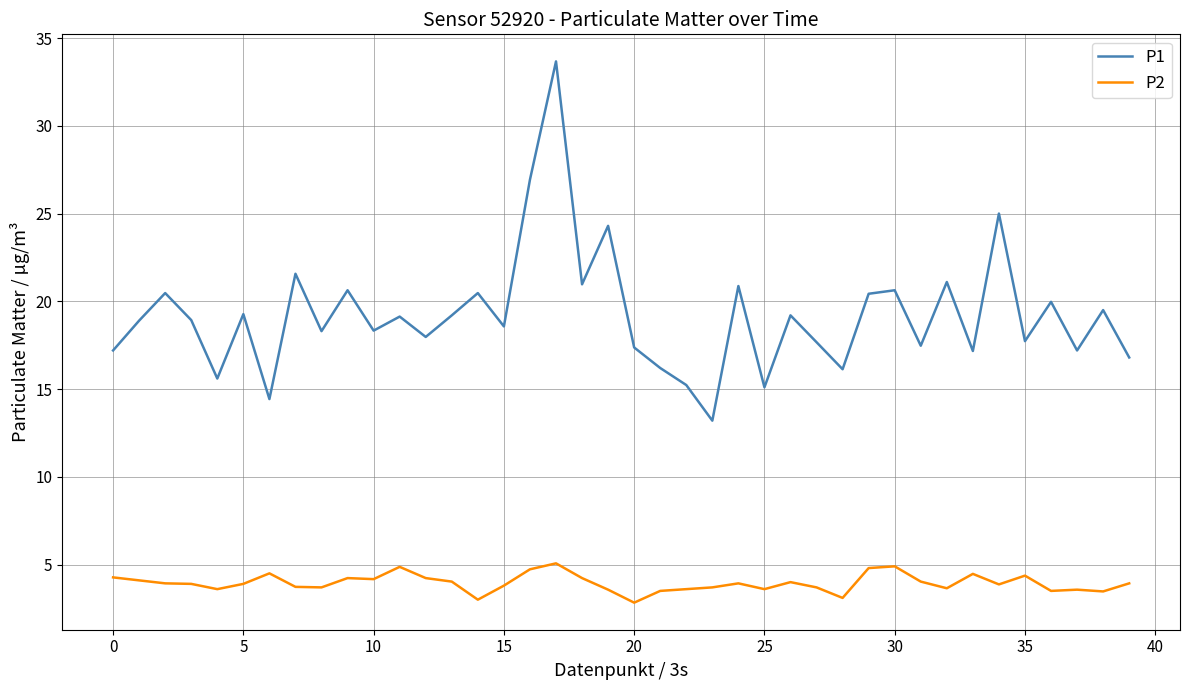

True or false: P1 and P2 intersect in this chart.

False